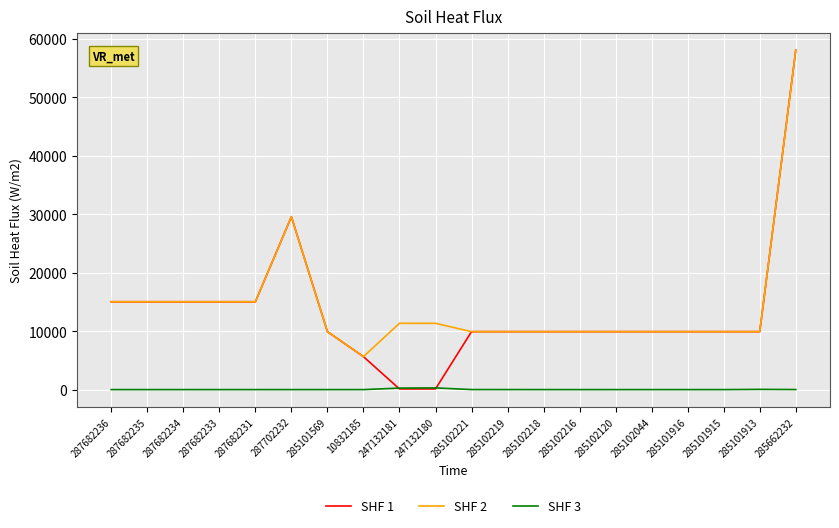

At which category does the chart reach its peak across all series?

285662232